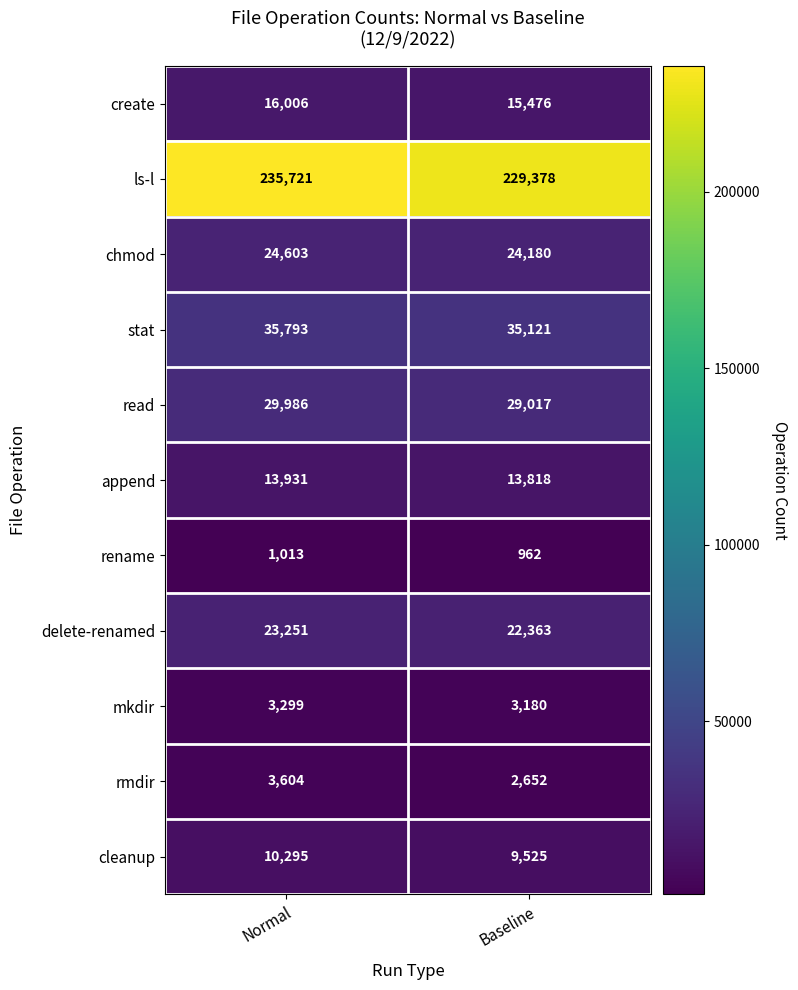

The rename series shows 962 at Baseline. True or false?

True